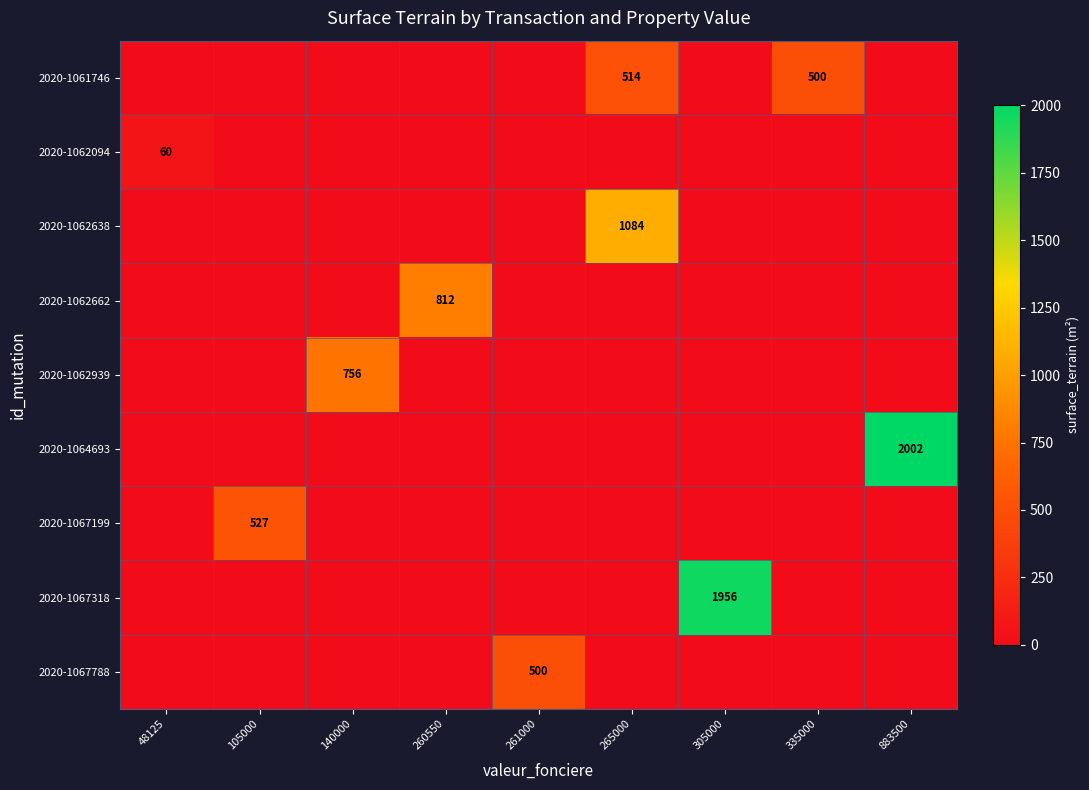

The value of 2020-1062638 at 265000 is 1084. True or false?

True